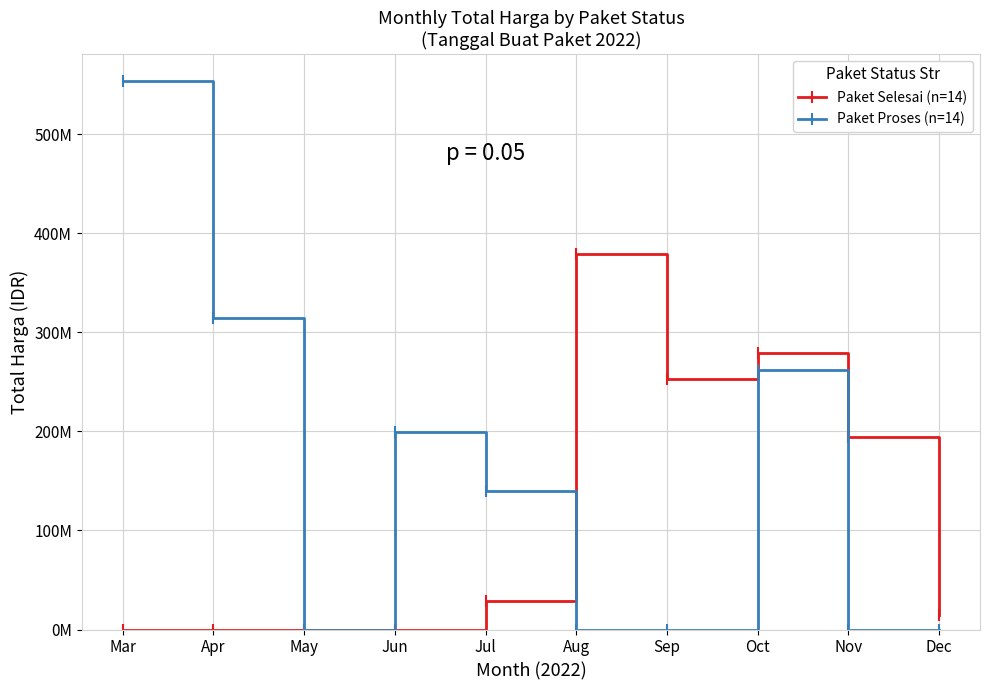

Where is Paket Proses (n=14) nearest to the value 276581612?

Oct